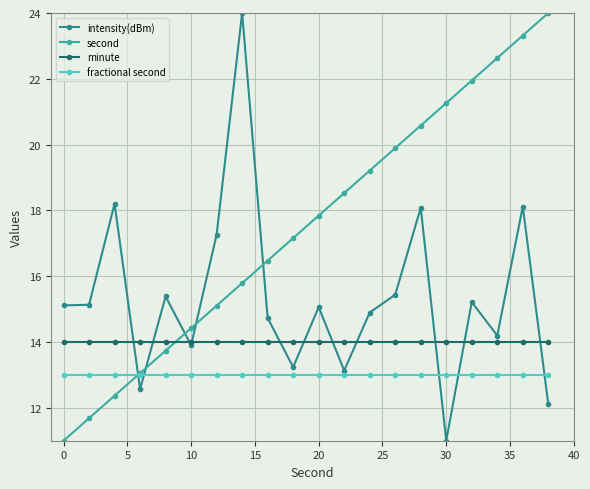

What is the smallest value displayed?

11.0